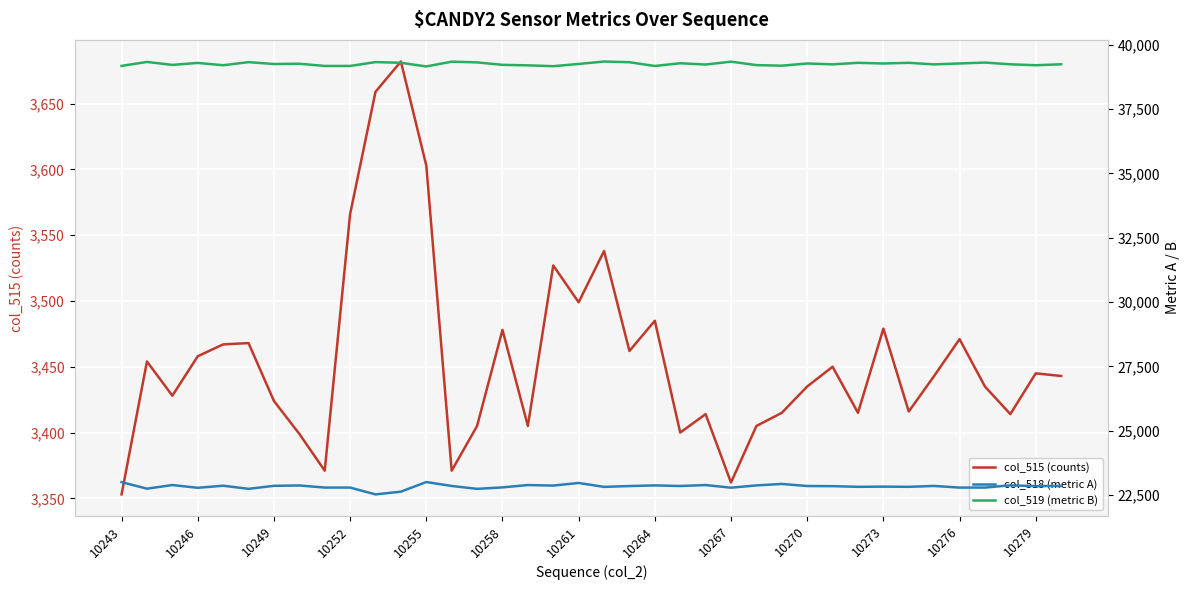

What is the spread (max minus min) of values at 17?

35640